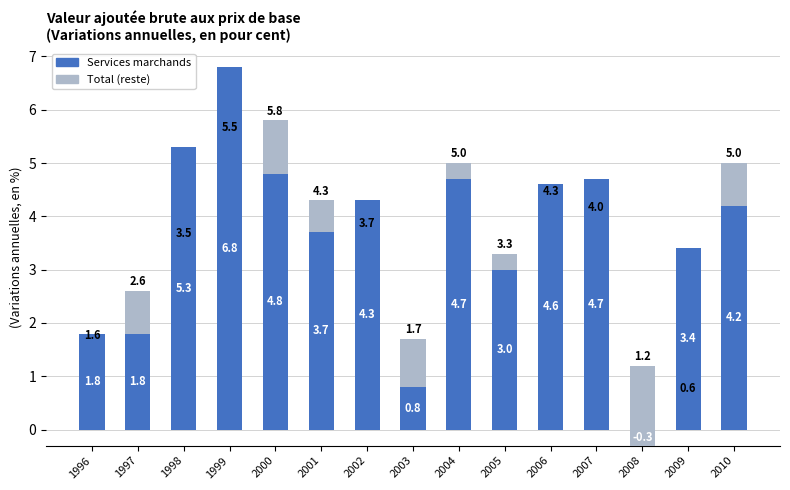

Which series changed the most between 2004 and 2005?

Services marchands